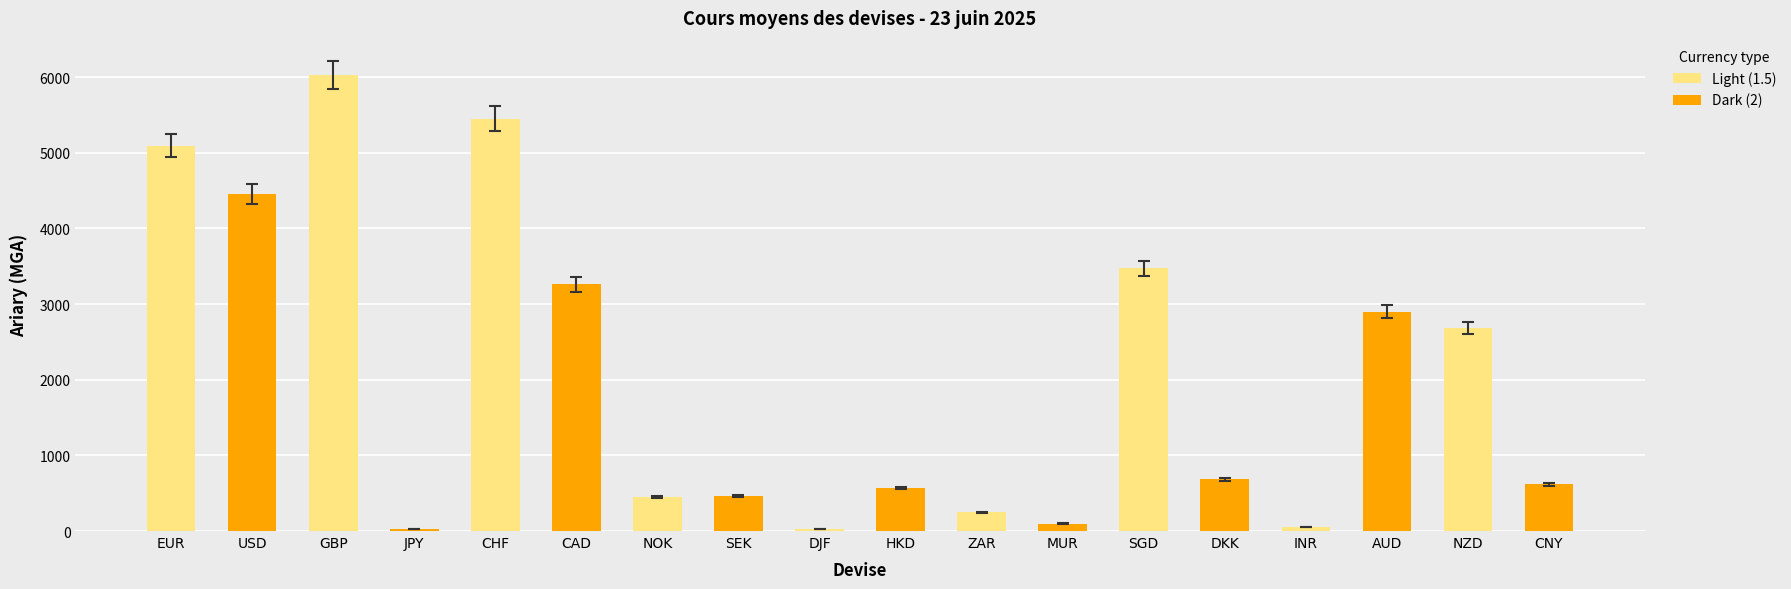

What is the sum of all Dark (2) values?

13081.7